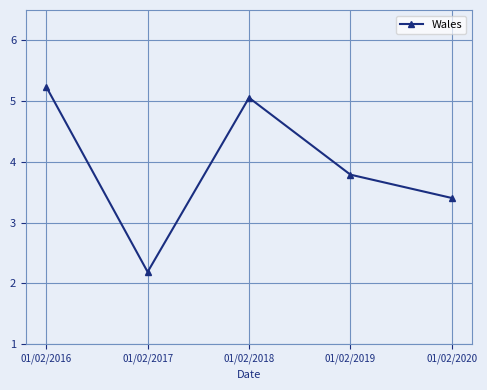

What is the ratio of the value at 01/02/2016 to the value at 01/02/2019?

1.4